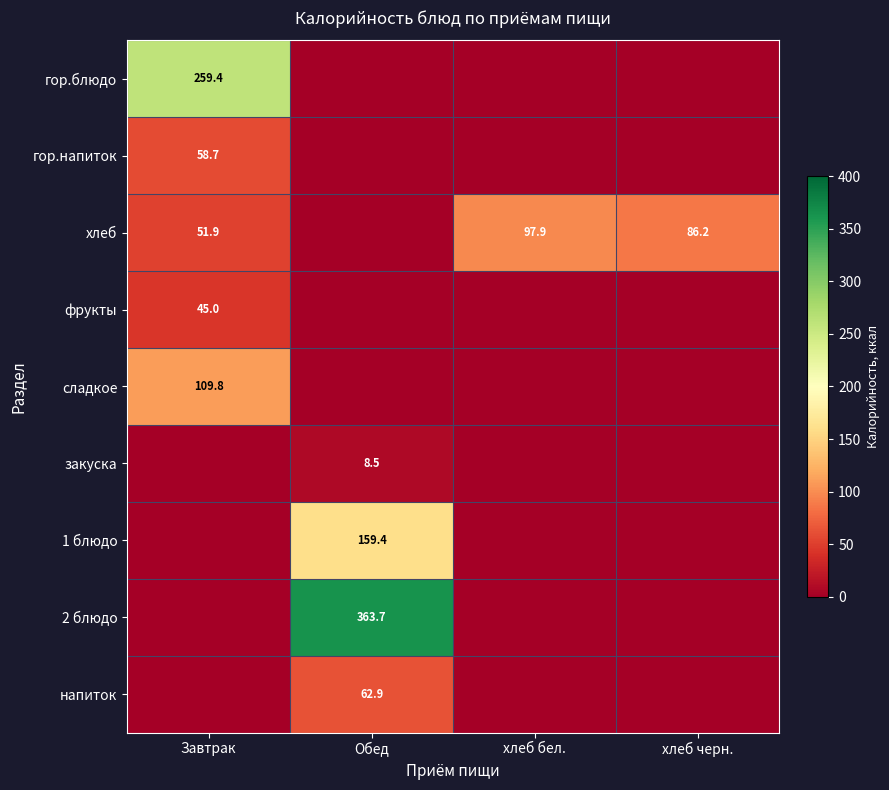

What is the difference between the гор.блюдо values at Обед and Завтрак?

259.4